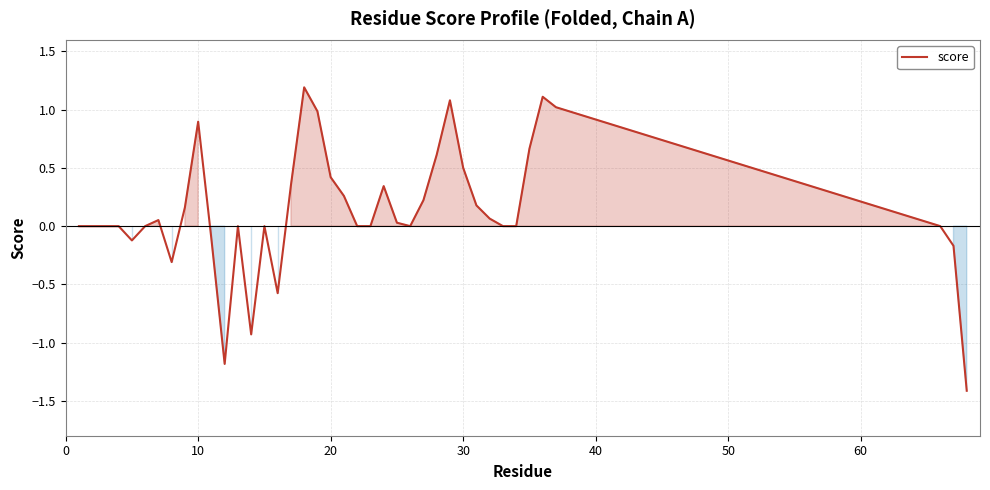

What is the maximum value shown in the chart?

1.2